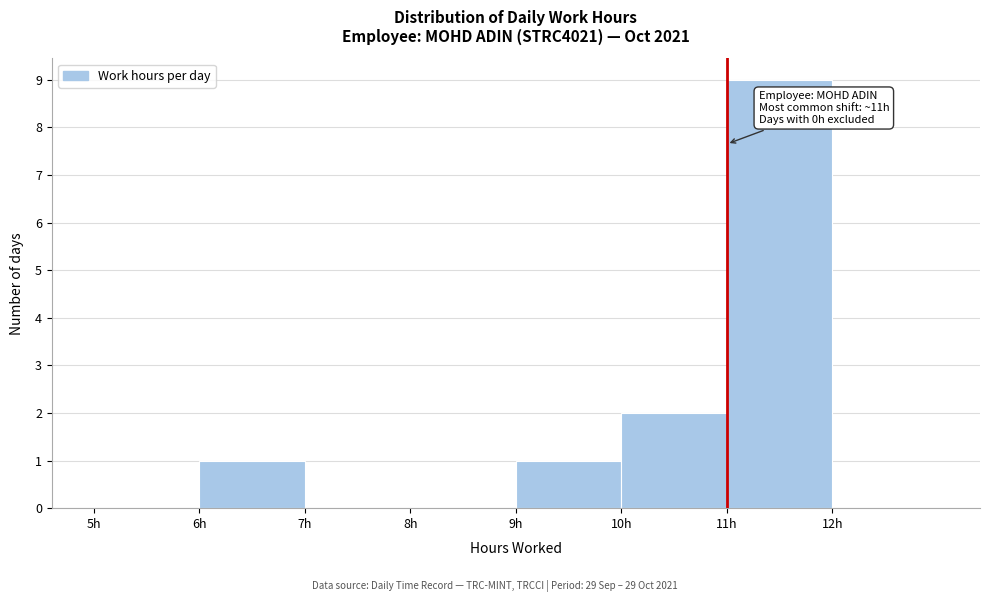

Over which range of the x-axis is the bar tallest?

11 to 12